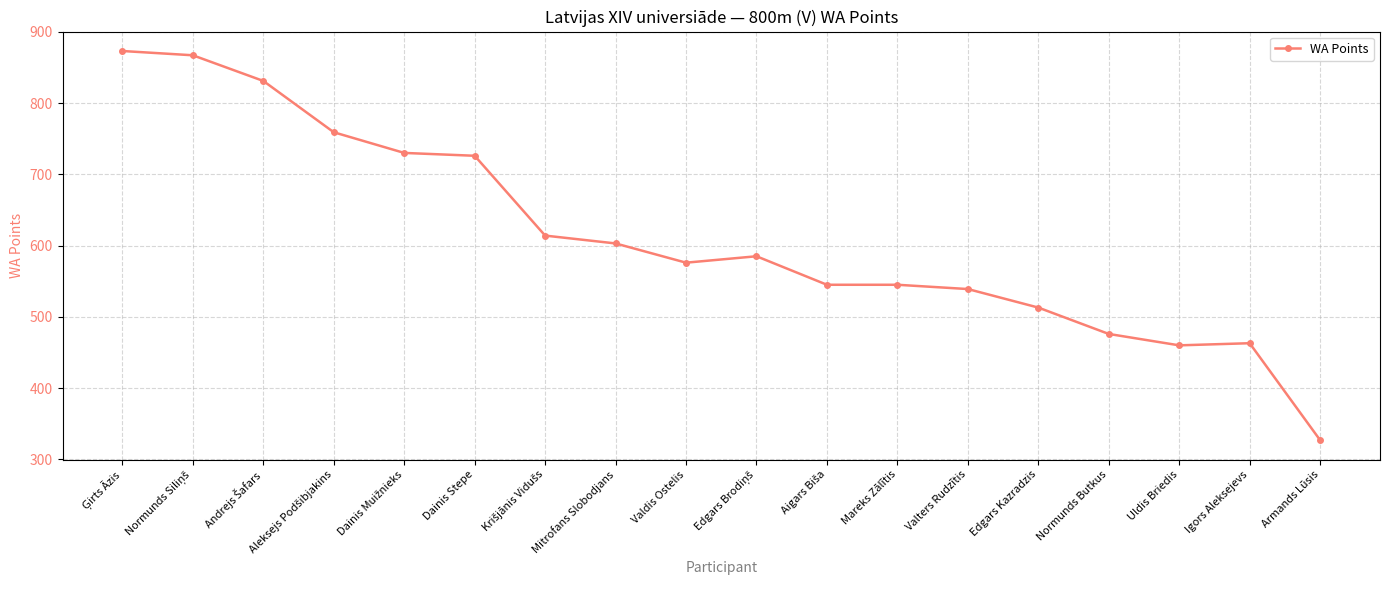

True or false: the data has more than 0 interior local peaks.

True